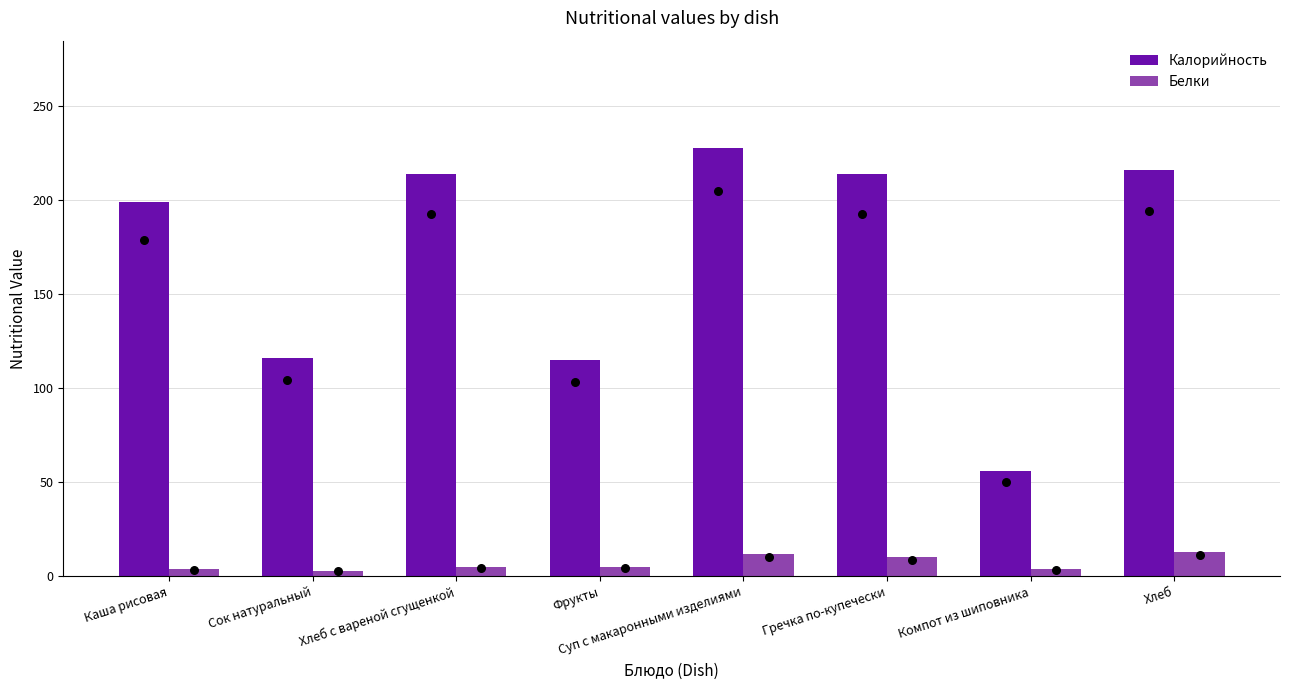

What is the total value across all series at Сок натуральный?

119